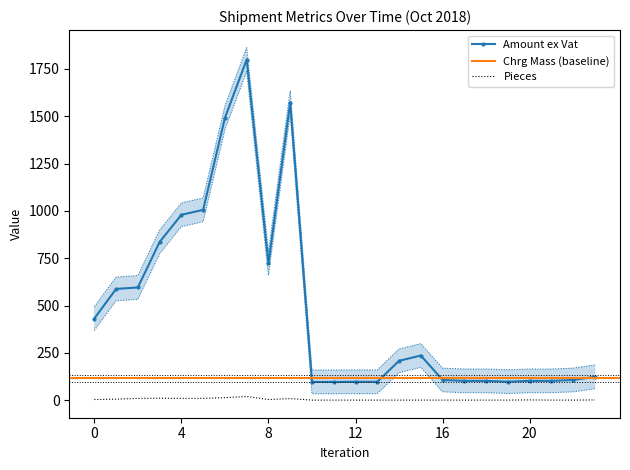

True or false: Chrg Mass and Amount ex Vat intersect in this chart.

False